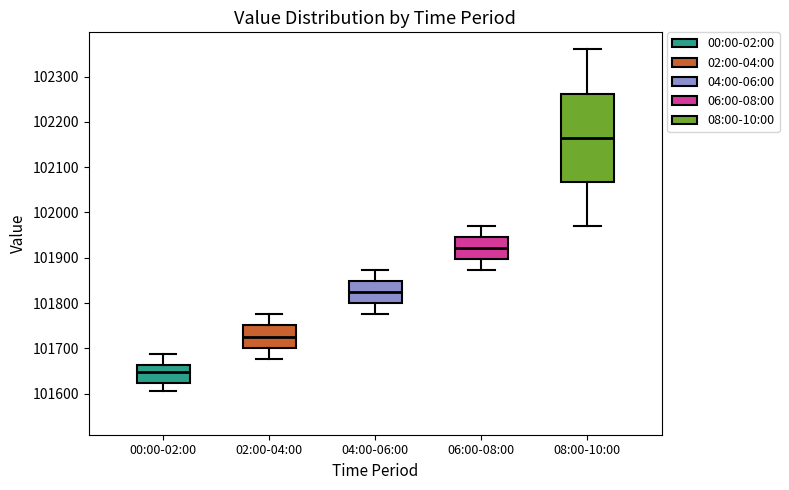

Comparing the boxes themselves (not the whiskers), which one is the tallest?

08:00-10:00